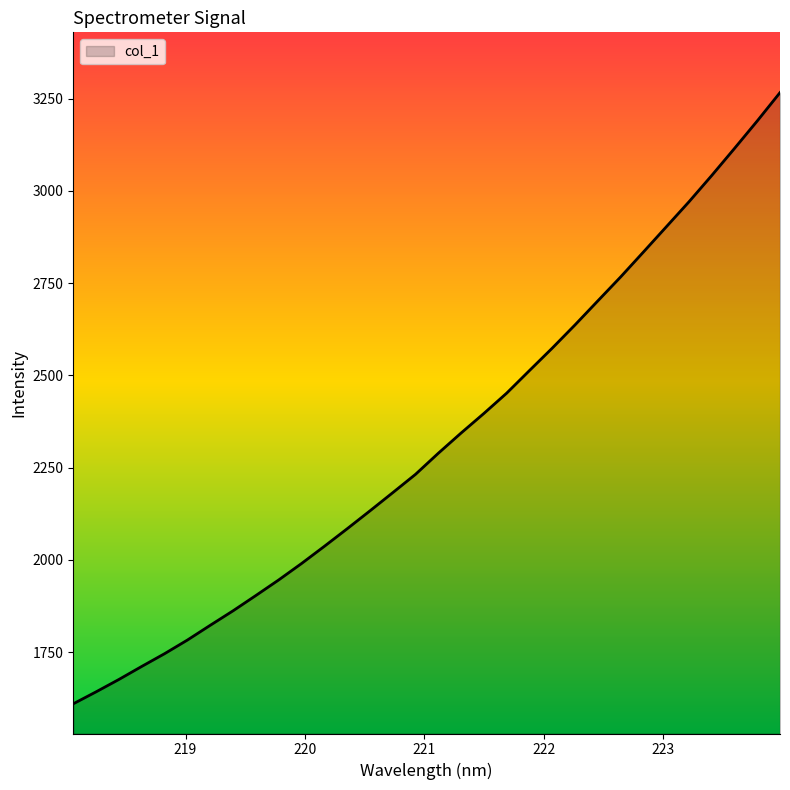

What is the difference between the maximum and minimum values?

1656.1